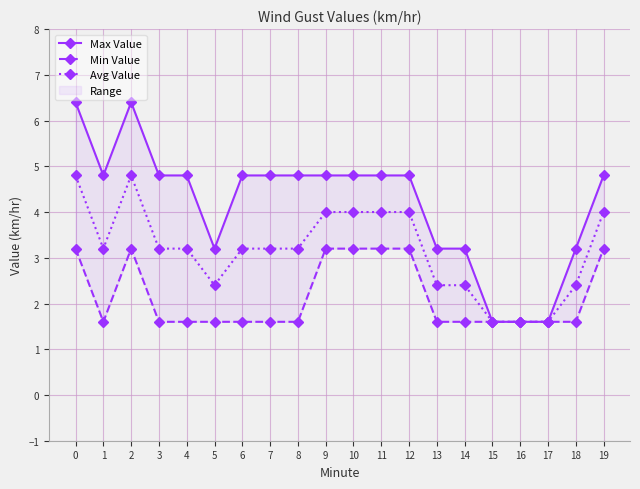

True or false: Min Value and Max Value cross at least once.

False